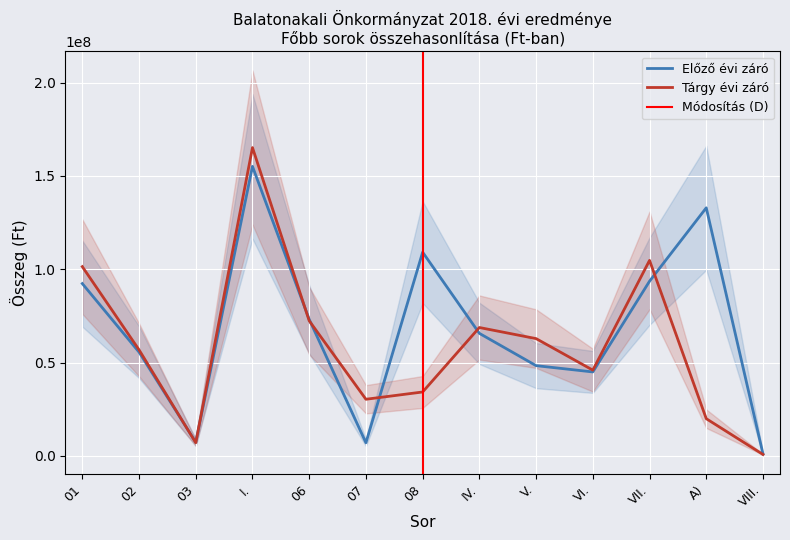

How many intersections are there between Előző évi záró and Tárgy évi záró?

7